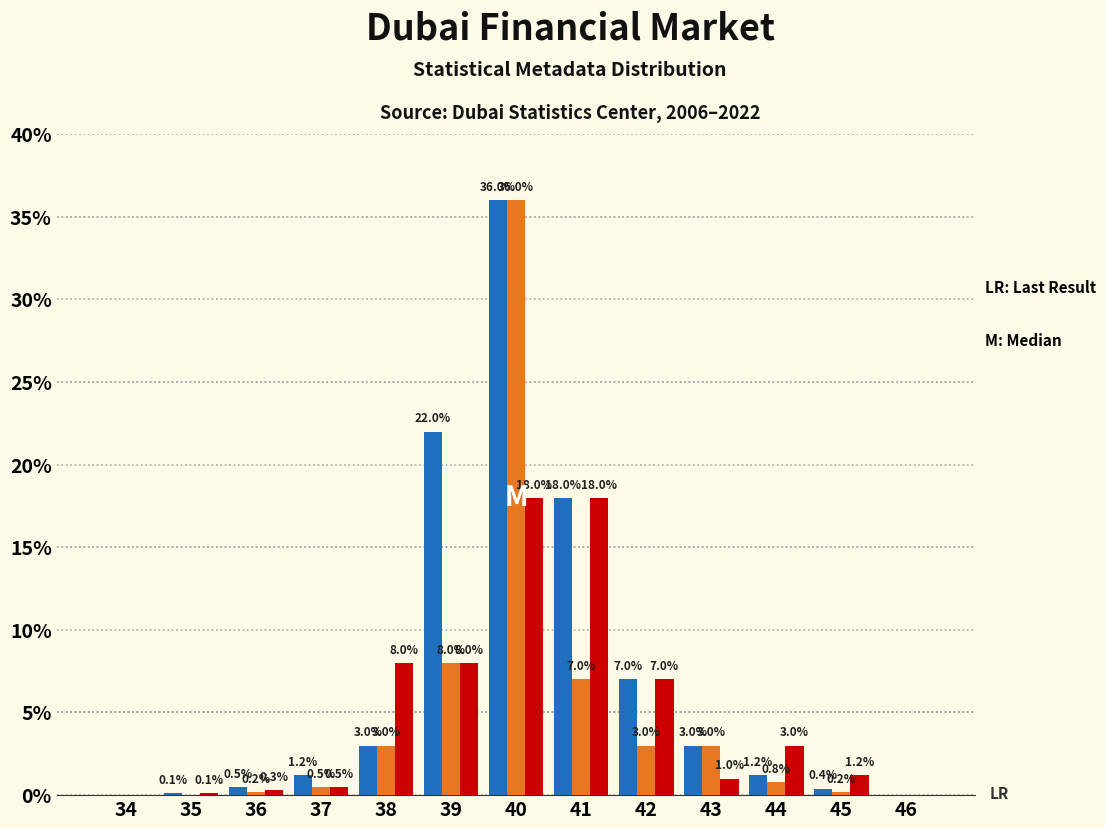

At which category does the chart reach its peak across all series?

40